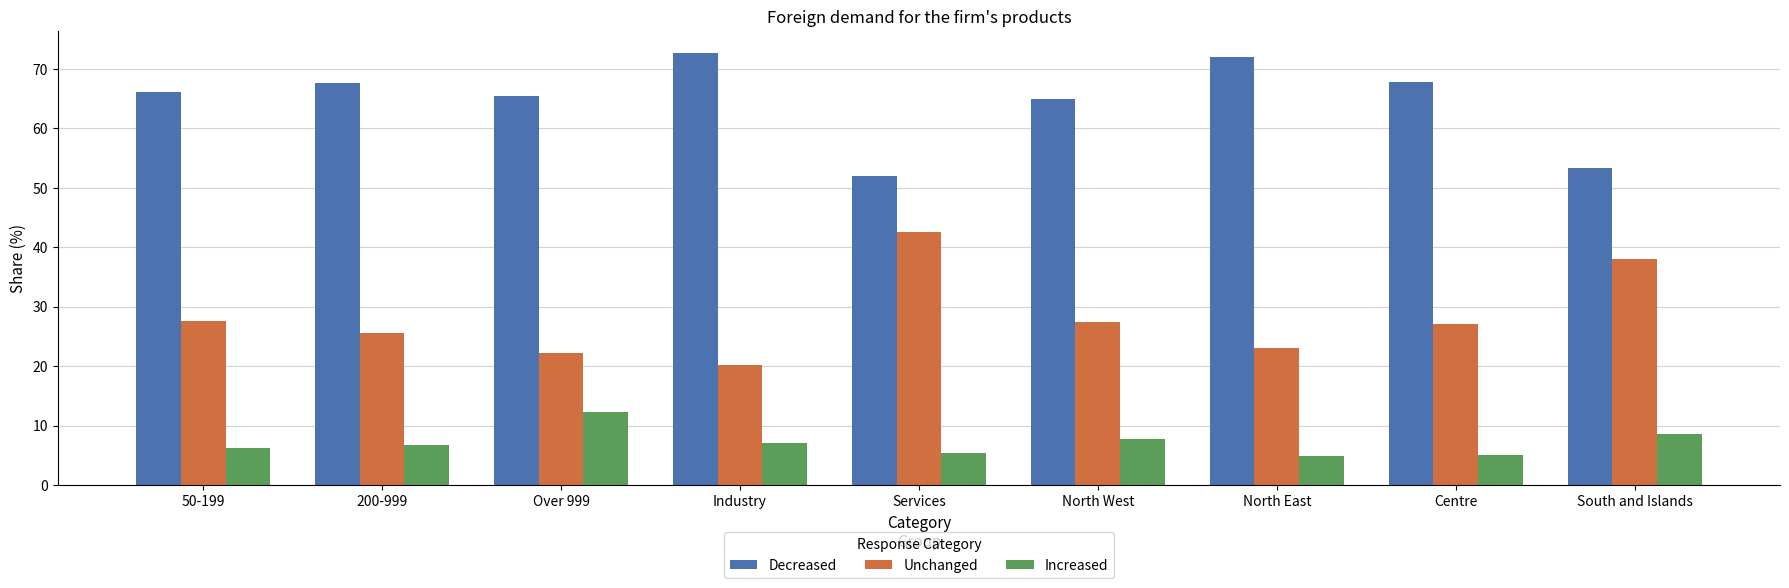

True or false: Increased has a value of 11.3 at 200-999.

False